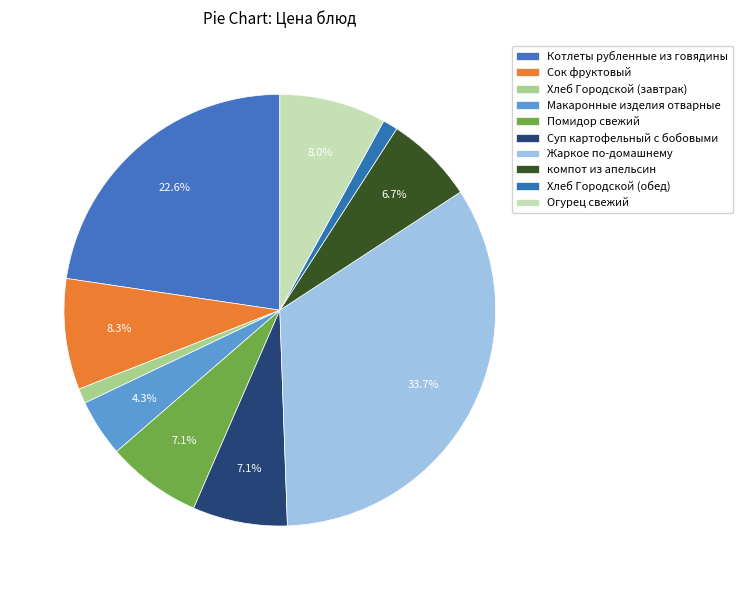

Approximately how many times larger is the value at Сок фруктовый compared to Котлеты рубленные из говядины?

0.4